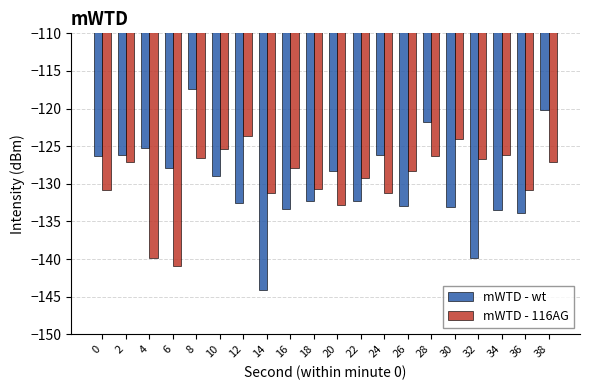

What is the value of the mWTD - 116AG bar at the 19th from the left?

-130.9